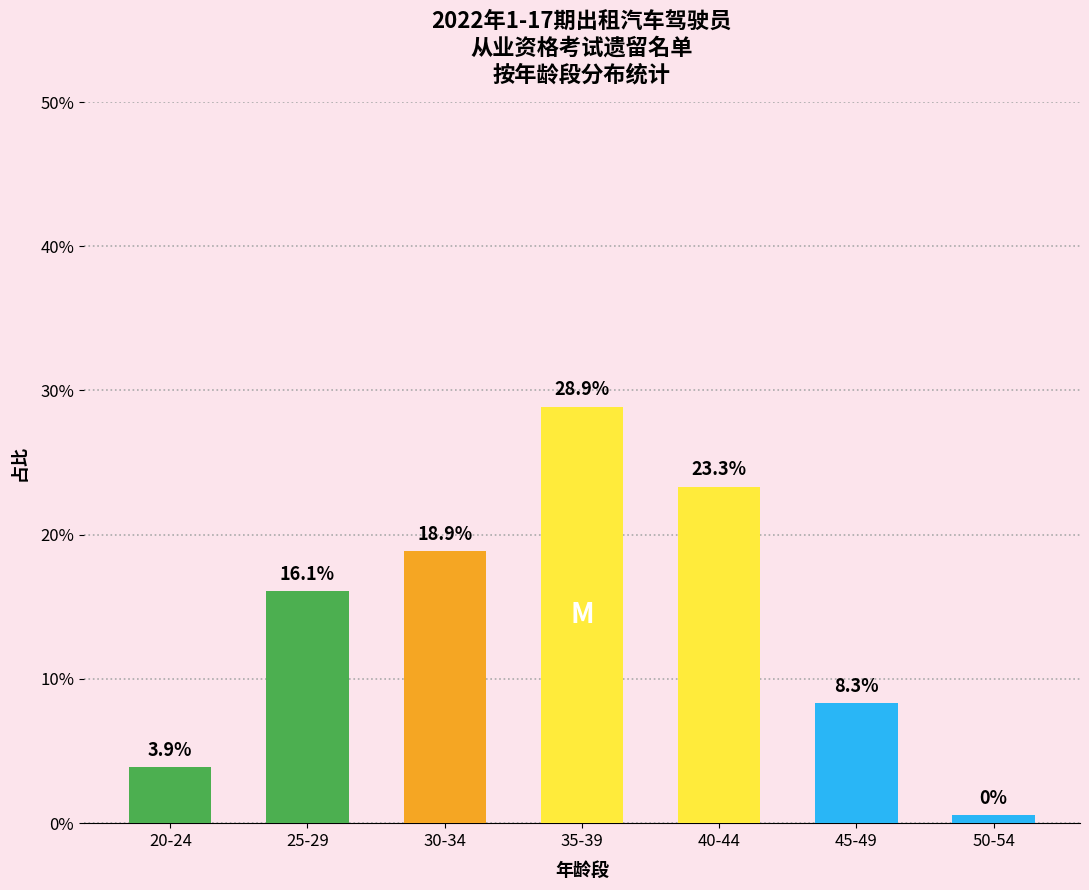

Rank the categories by value from highest to lowest.

35-39, 40-44, 30-34, 25-29, 45-49, 20-24, 50-54